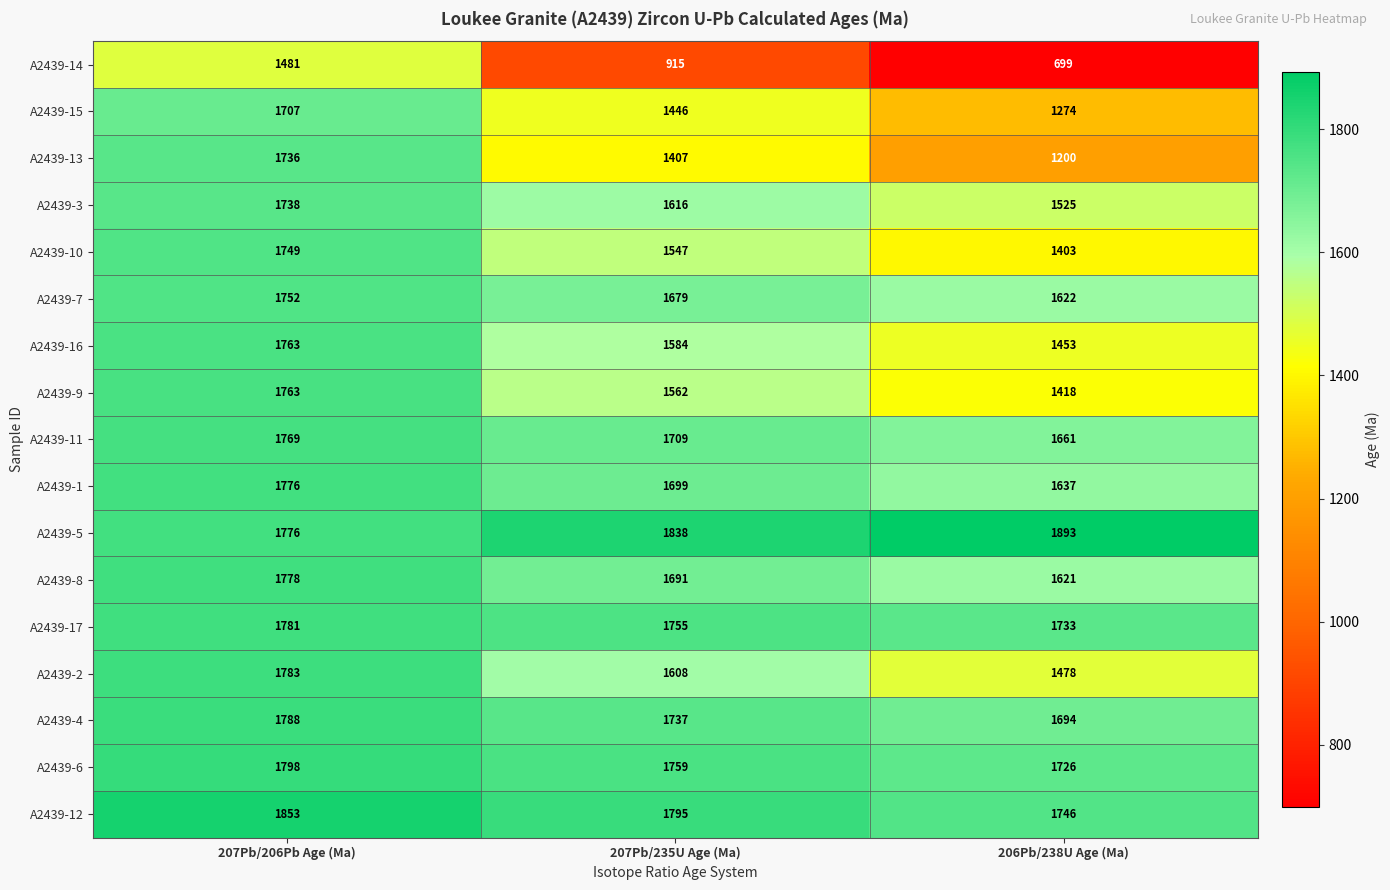

Which series changed the most between 207Pb/206Pb Age (Ma) and 207Pb/235U Age (Ma)?

A2439-14